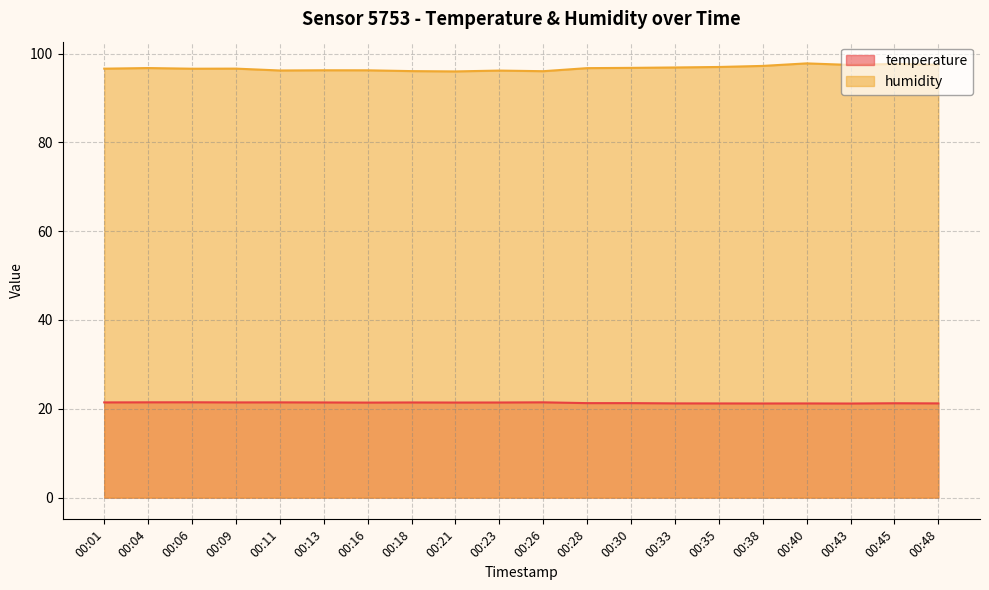

True or false: temperature and humidity intersect in this chart.

False